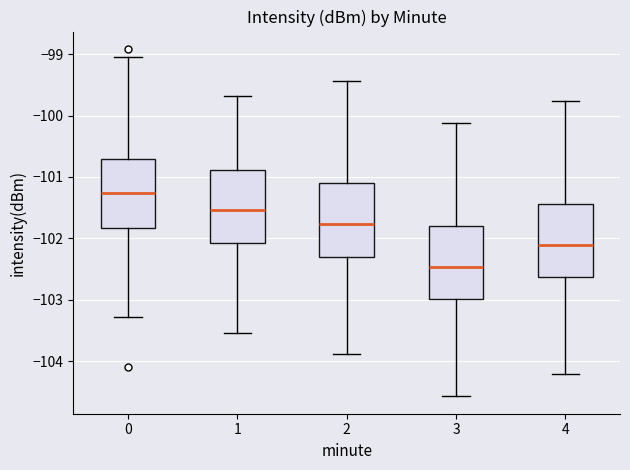

Where is the lower edge of the box at x = 4 on the y-axis? The values are not printed on the chart, so give them approximately, as read against the axis.

-102.6